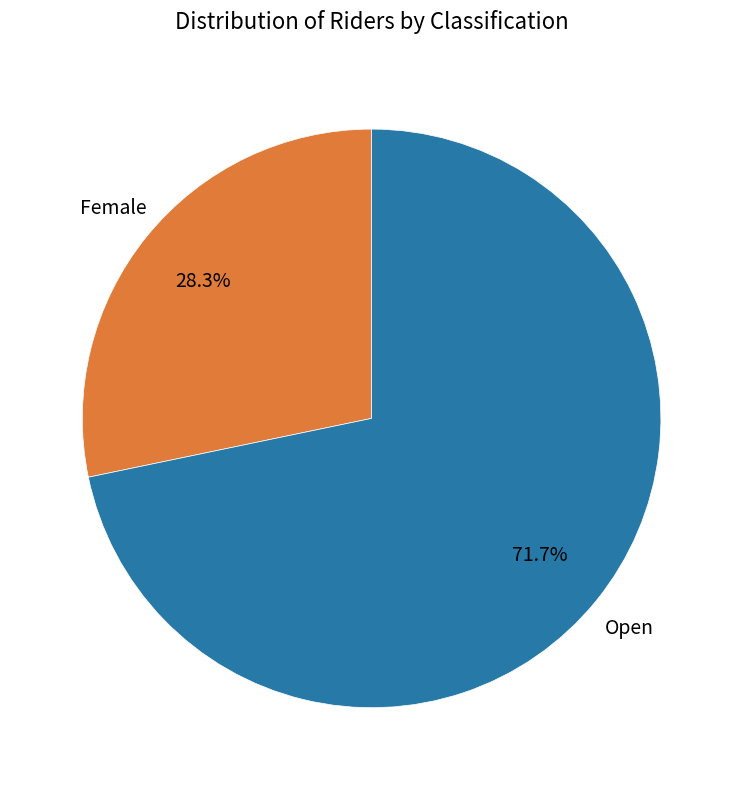

Does any single category account for the majority?

Yes